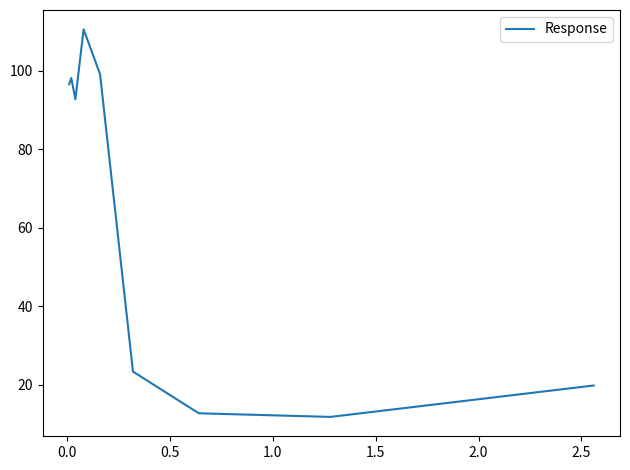

What is the difference between the maximum and minimum values?

98.8